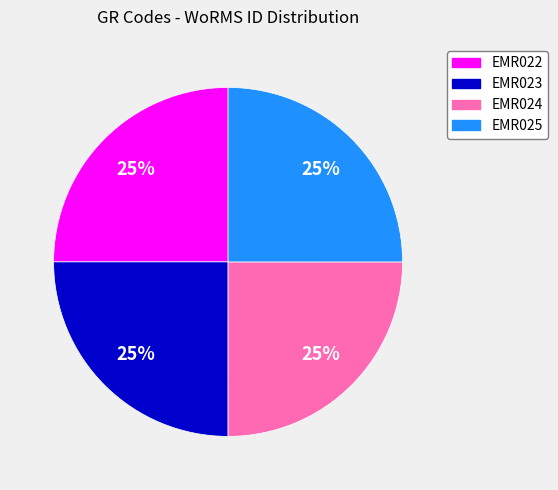

What percentage is the EMR024 slice, to the nearest percent?

25%